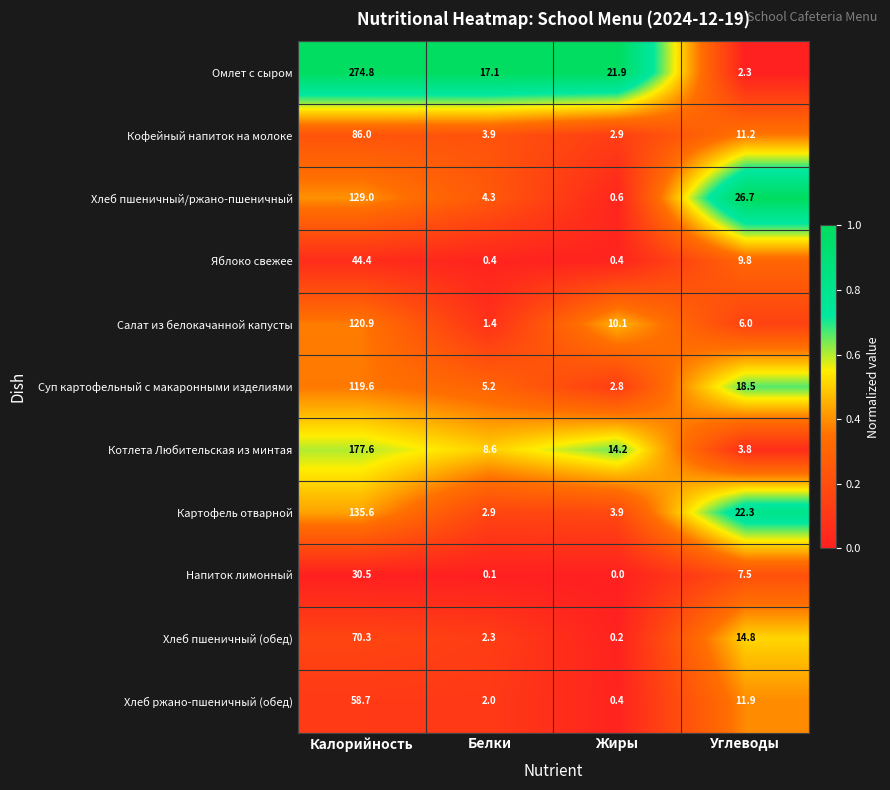

At which label does Салат из белокачанной капусты first exceed 10?

Калорийность